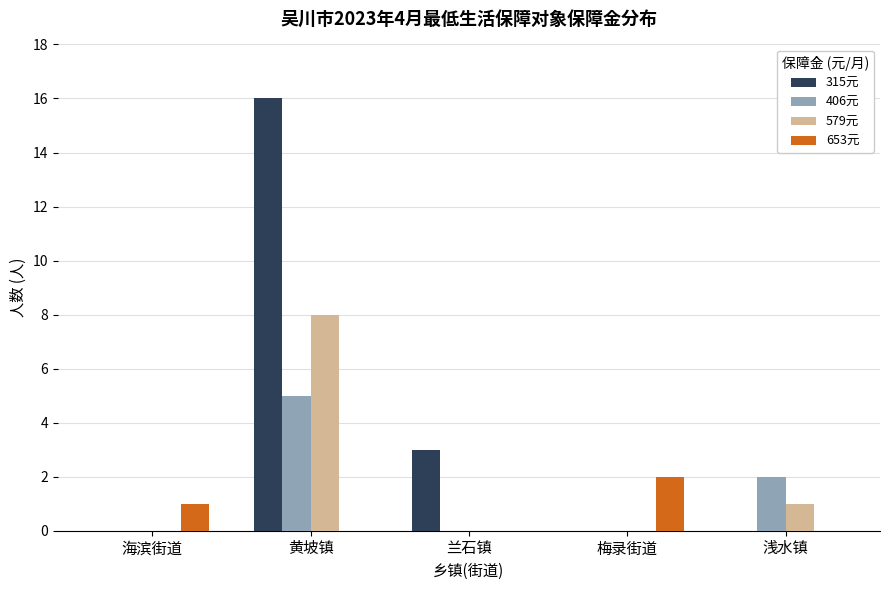

Reading left to right, extract all data points from this chart.

315元: 海滨街道=0	黄坡镇=16	兰石镇=3	梅录街道=0	浅水镇=0
406元: 海滨街道=0	黄坡镇=5	兰石镇=0	梅录街道=0	浅水镇=2
579元: 海滨街道=0	黄坡镇=8	兰石镇=0	梅录街道=0	浅水镇=1
653元: 海滨街道=1	黄坡镇=0	兰石镇=0	梅录街道=2	浅水镇=0